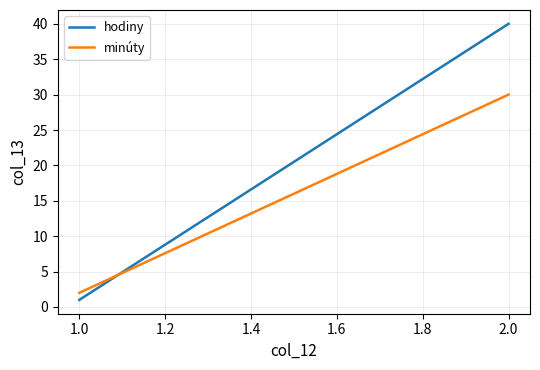

Reading left to right, transcribe all the data shown in this chart.

hodiny: 1	40
minúty: 2	30